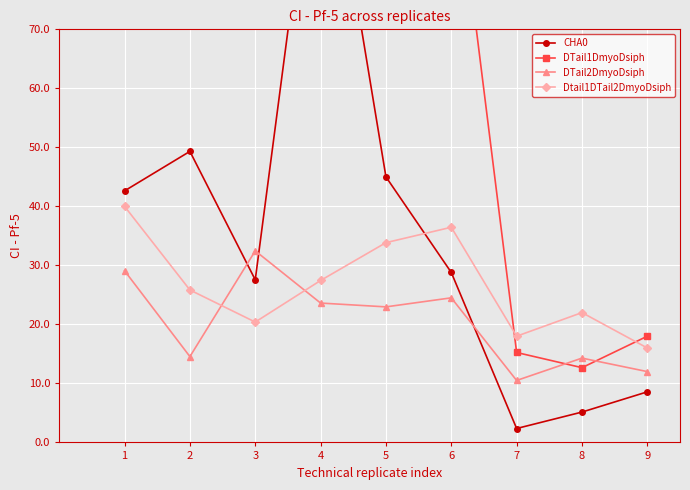

What is the spread (max minus min) of values at 6?

79.5